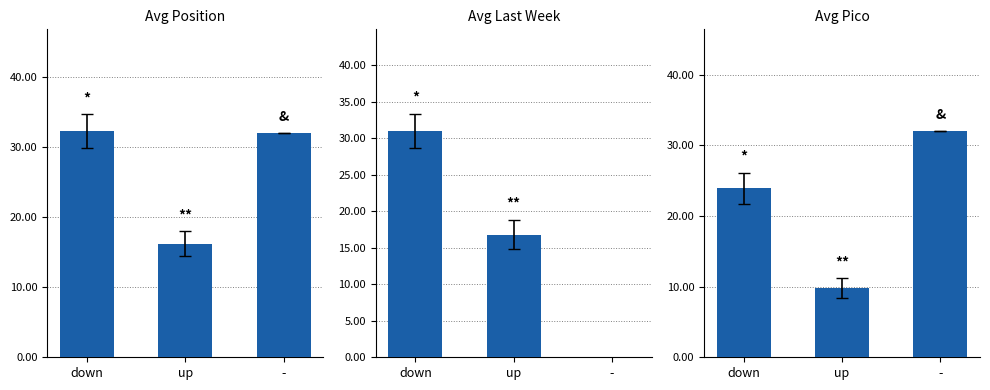

How many data points in Avg Position are above 32?

1